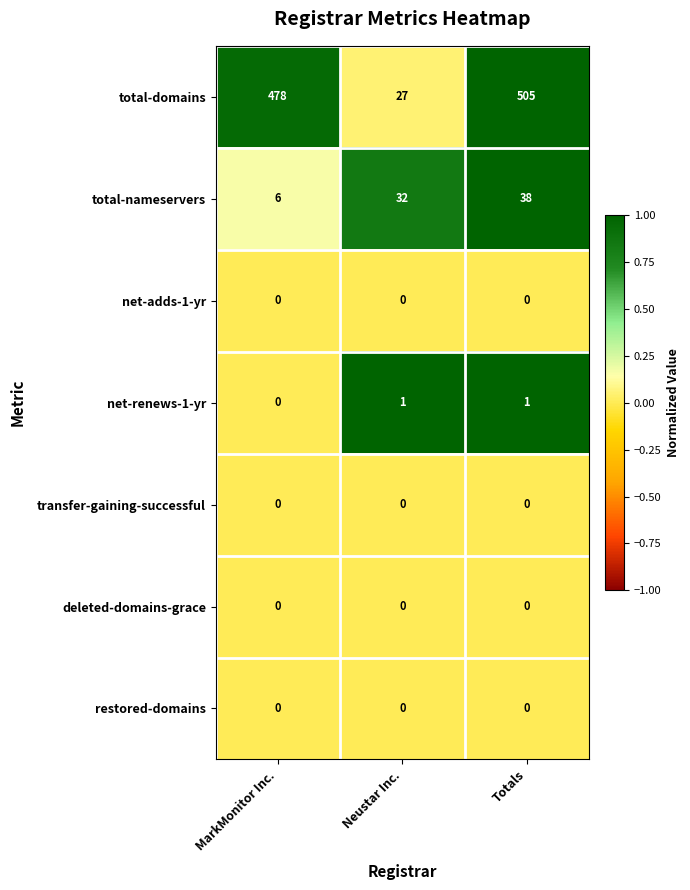

Which category has the lowest value in the total-nameservers series?

MarkMonitor Inc.